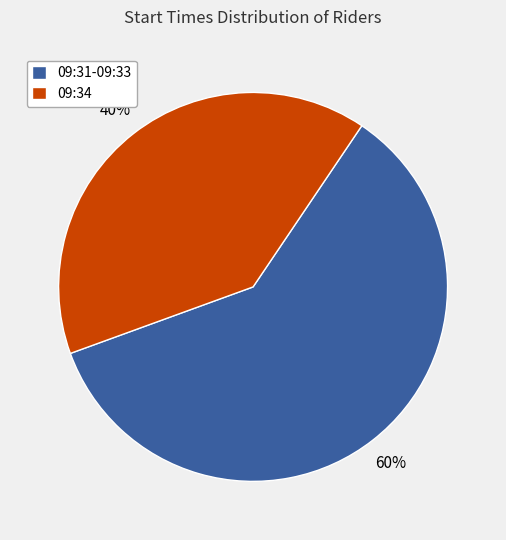

Is it true that 09:34 is 40% of the pie?

True